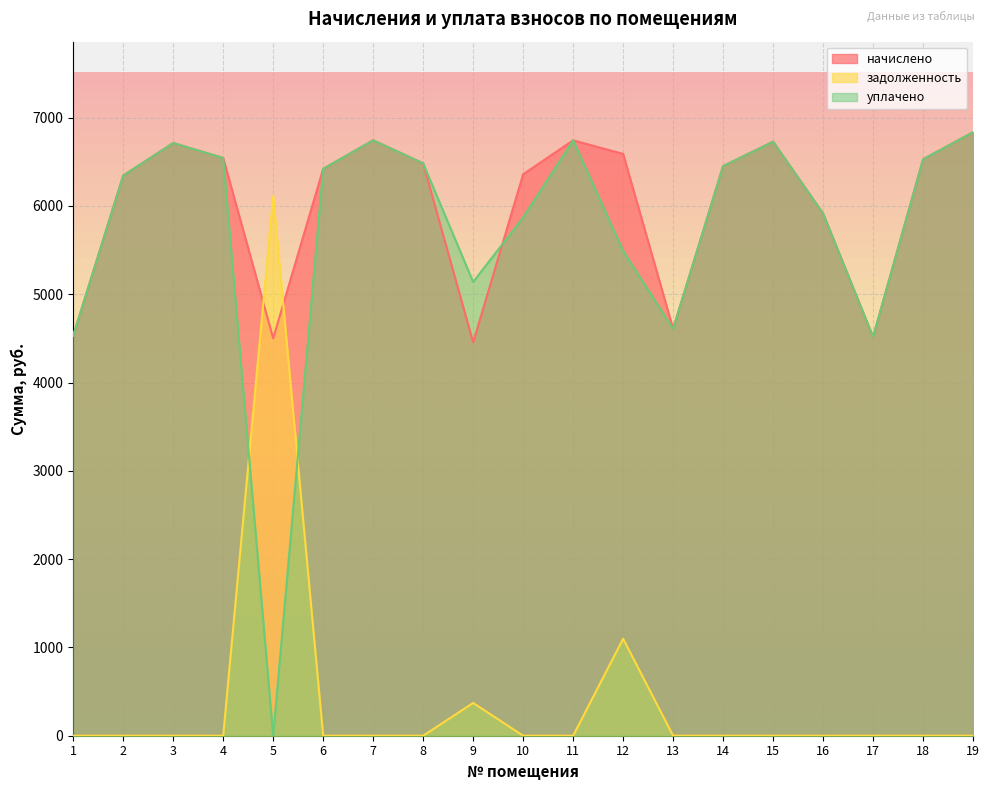

Reading right to left, extract all data points from this chart.

начислено: 6835.2	6528.0	4515.8	5913.6	6727.7	6451.2	4608.0	6589.4	6743.0	6359.0	4454.4	6481.9	6743.0	6420.5	4500.5	6543.4	6712.3	6343.7	4531.2
задолженность: 0.0	0.0	0.0	0.0	0.0	0.0	0.0	1098.2	0.0	0.0	371.2	0.0	0.0	0.0	6110.2	0.0	0.0	0.0	0.0
уплачено: 6835.2	6528.0	4515.8	5913.6	6727.7	6451.2	4608.0	5491.2	6743.0	5870.5	5138.8	6481.9	6743.0	6420.5	0.0	6543.4	6712.3	6343.7	4531.2